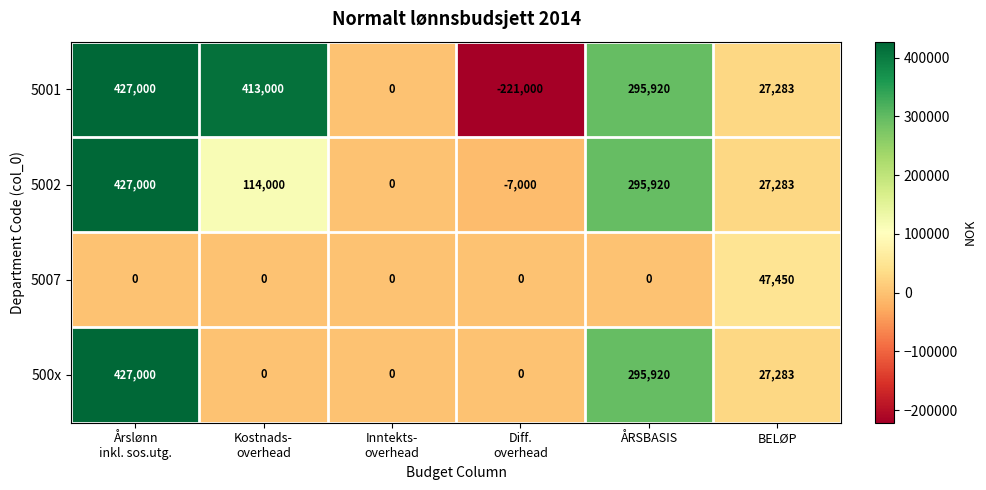

Which series has the largest range (max minus min)?

5001